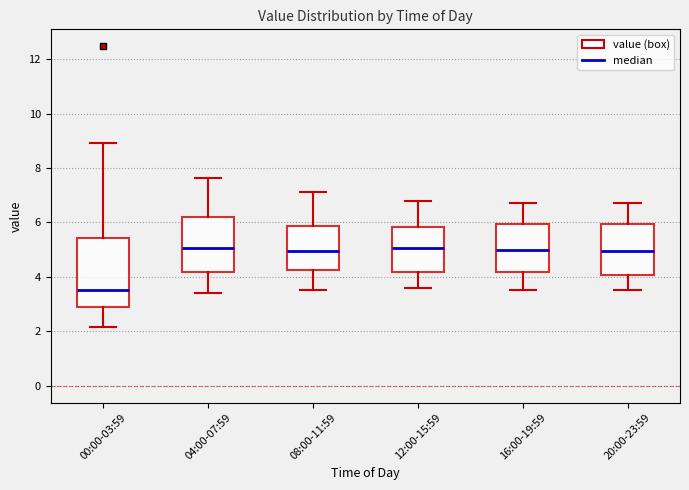

Where does the upper whisker of the box for 16:00-19:59 end on the y-axis? The values are not printed on the chart, so give them approximately, as read against the axis.

6.8